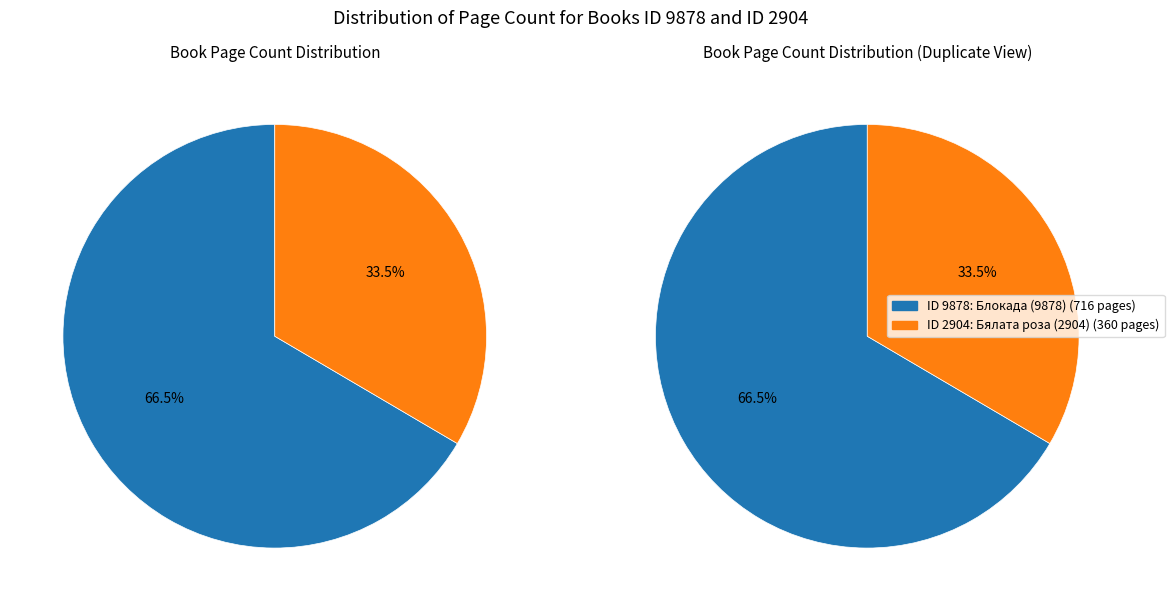

True or false: 2904 accounts for 27% of the total.

False